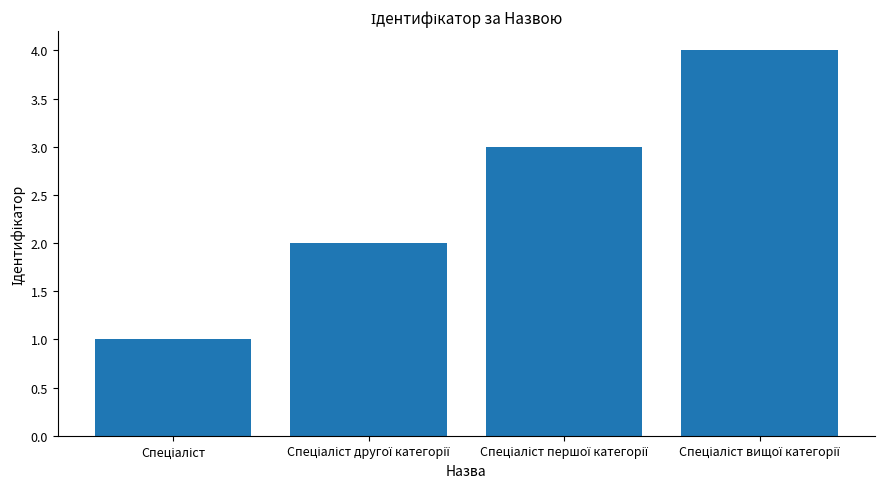

Count the values in the range 2 to 4.

3